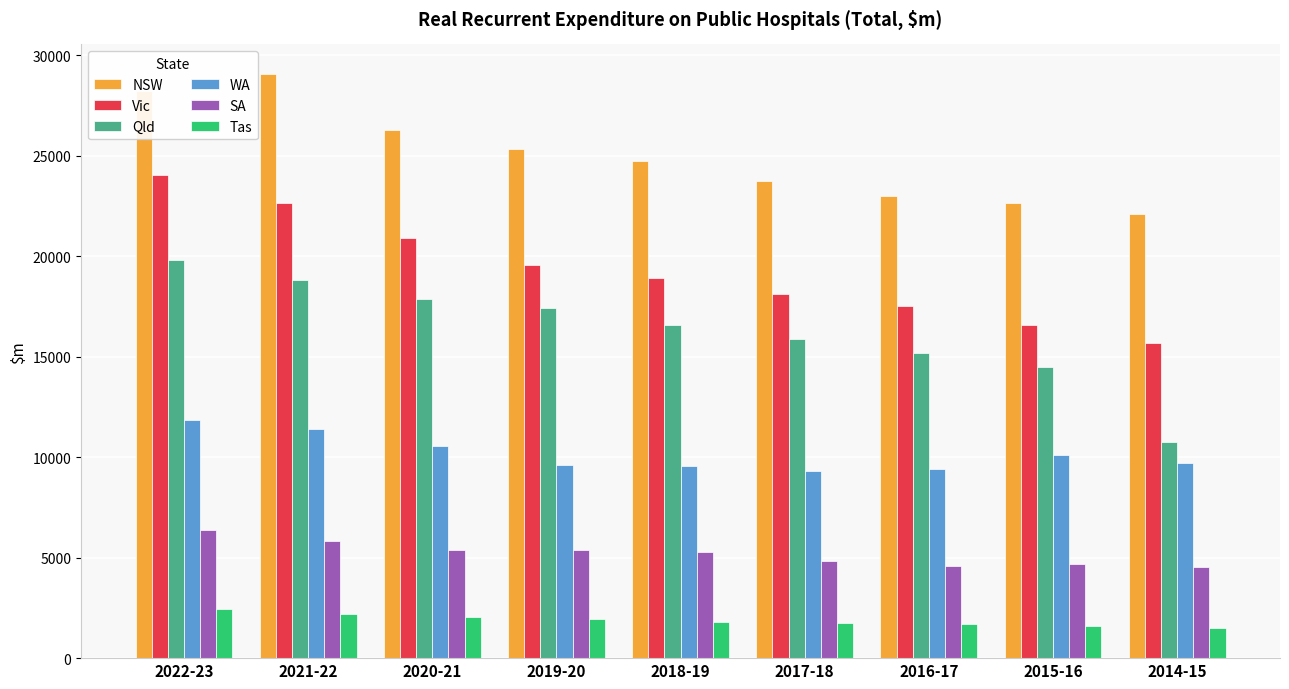

What are all the series names shown in the legend?

NSW, Vic, Qld, WA, SA, Tas